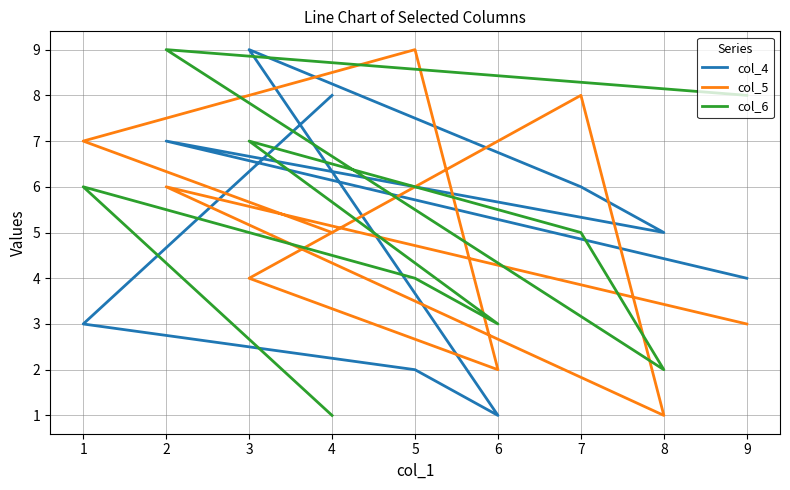

List the series in order of their peak value, highest first.

col_4, col_5, col_6